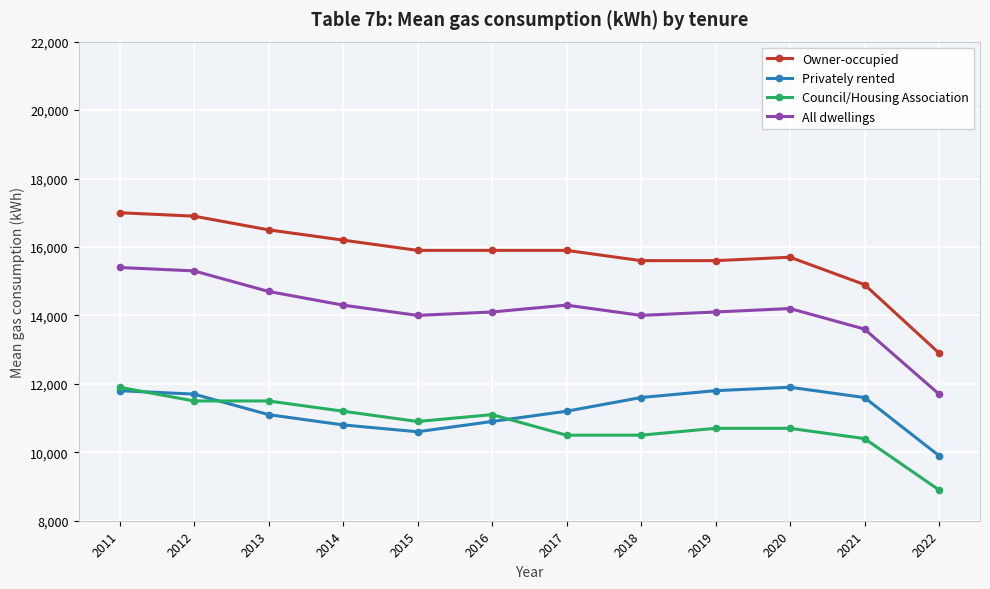

The value of Owner-occupied at 2020 is 15700. True or false?

True